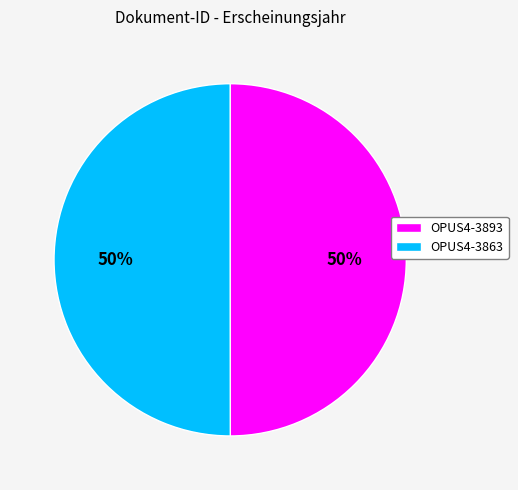

To the nearest percent, what is the average slice percentage?

50%